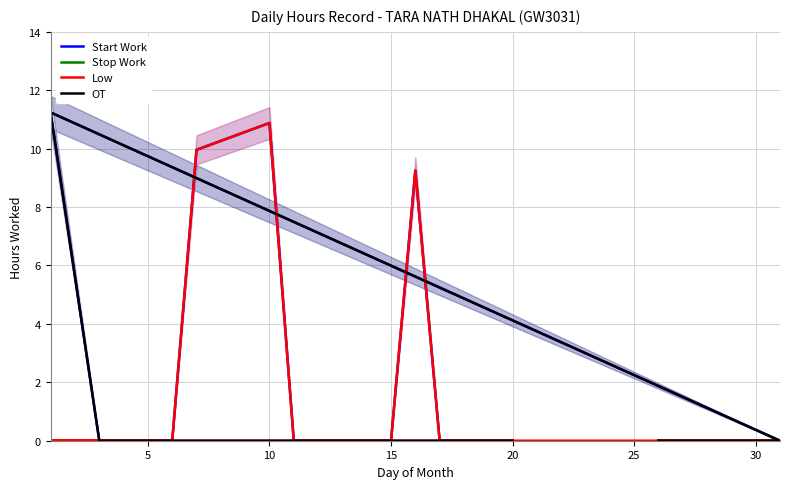

True or false: Start Work and OT intersect in this chart.

False